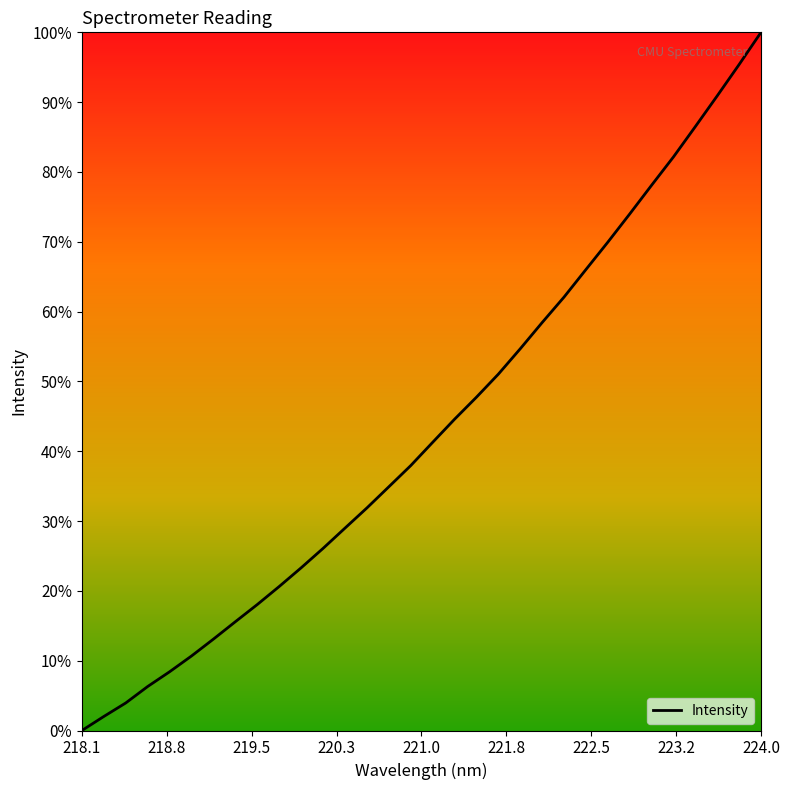

Does the chart have visible grid lines?

No